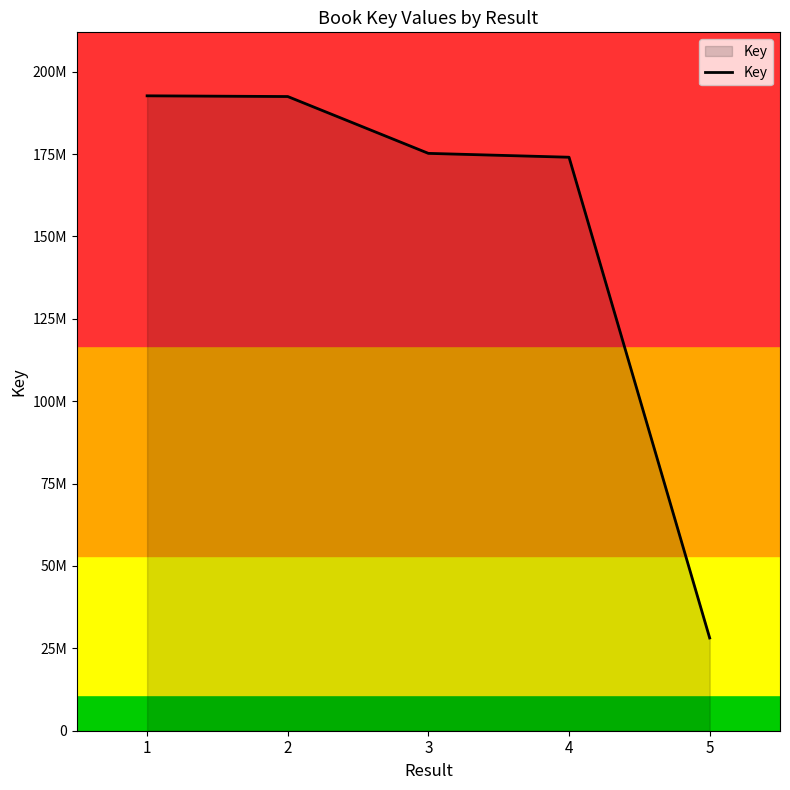

Reading right to left, what are all the values shown in this chart?

28148261	174055798	175228219	192477281	192692258